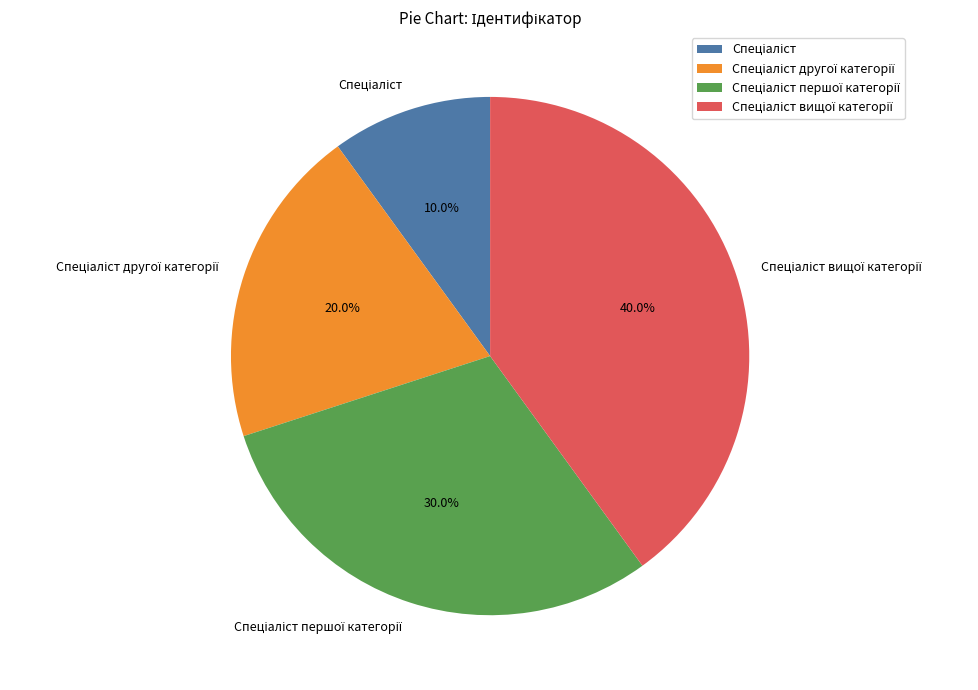

Is there a majority slice in this chart?

No